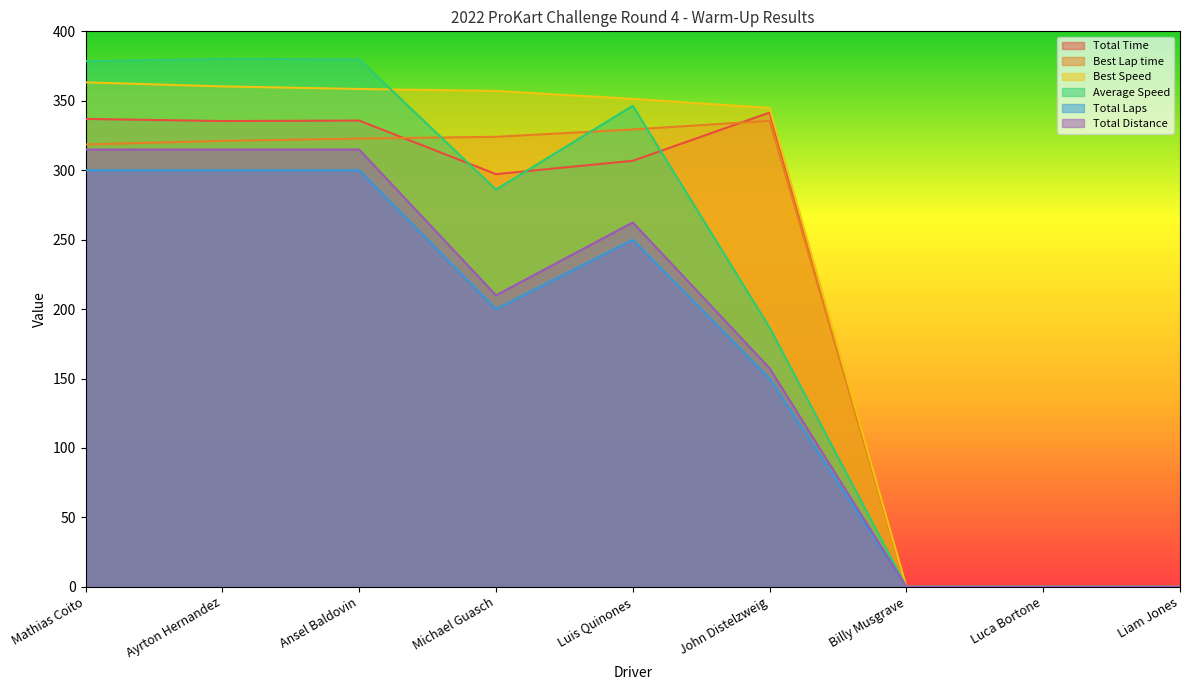

True or false: Best Speed and Best Lap time intersect in this chart.

False